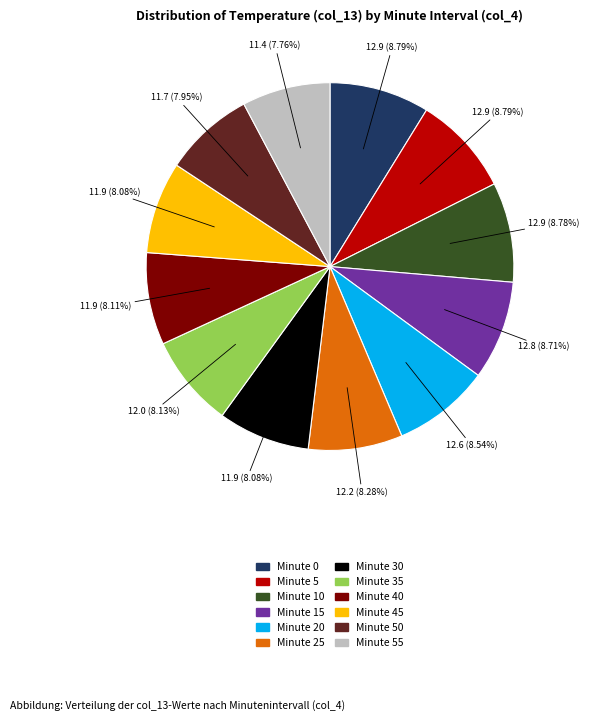

Is there a majority slice in this chart?

No